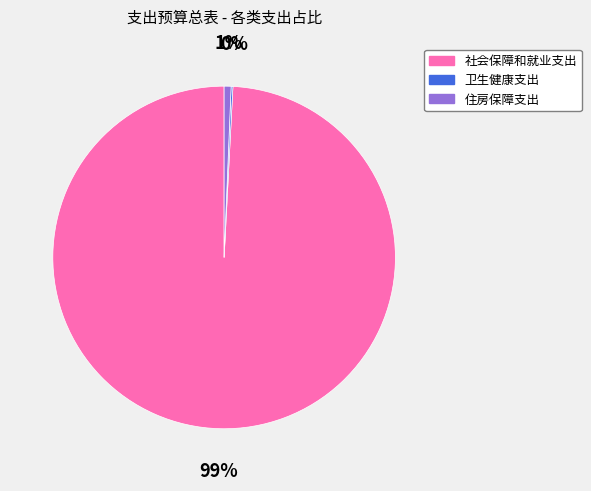

The 社会保障和就业支出 slice represents 84% of the pie. True or false?

False